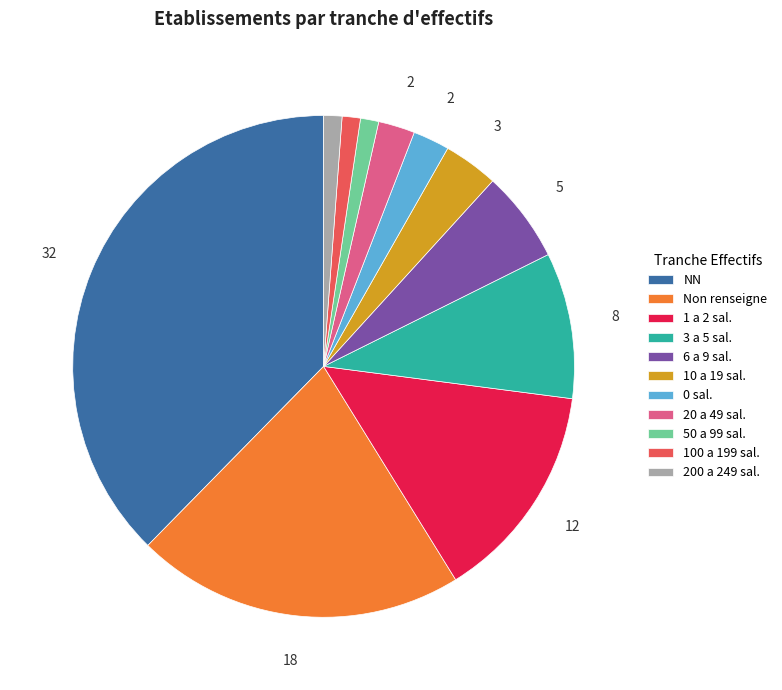

Is the sum of 1 a 2 sal. and 100 a 199 sal. greater than half?

No